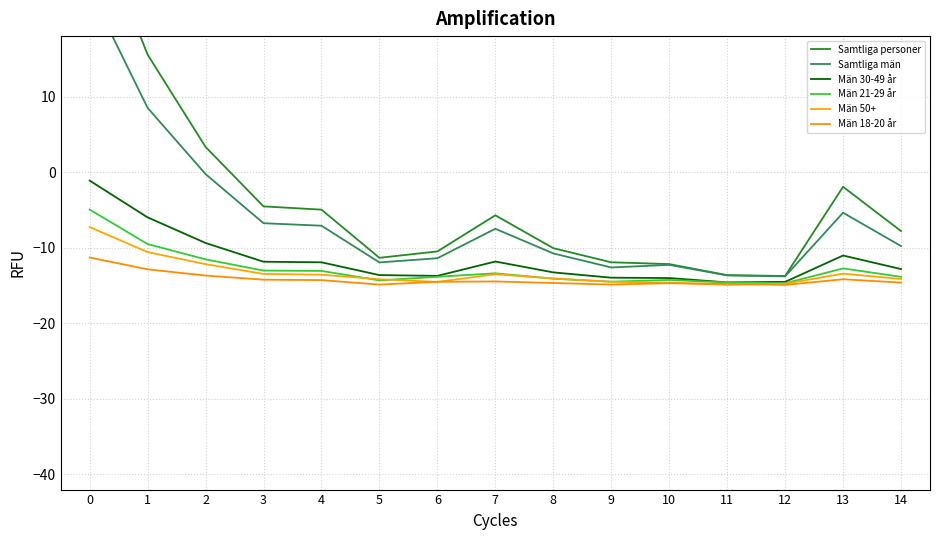

What is the total value across all series at 7?

-66.4